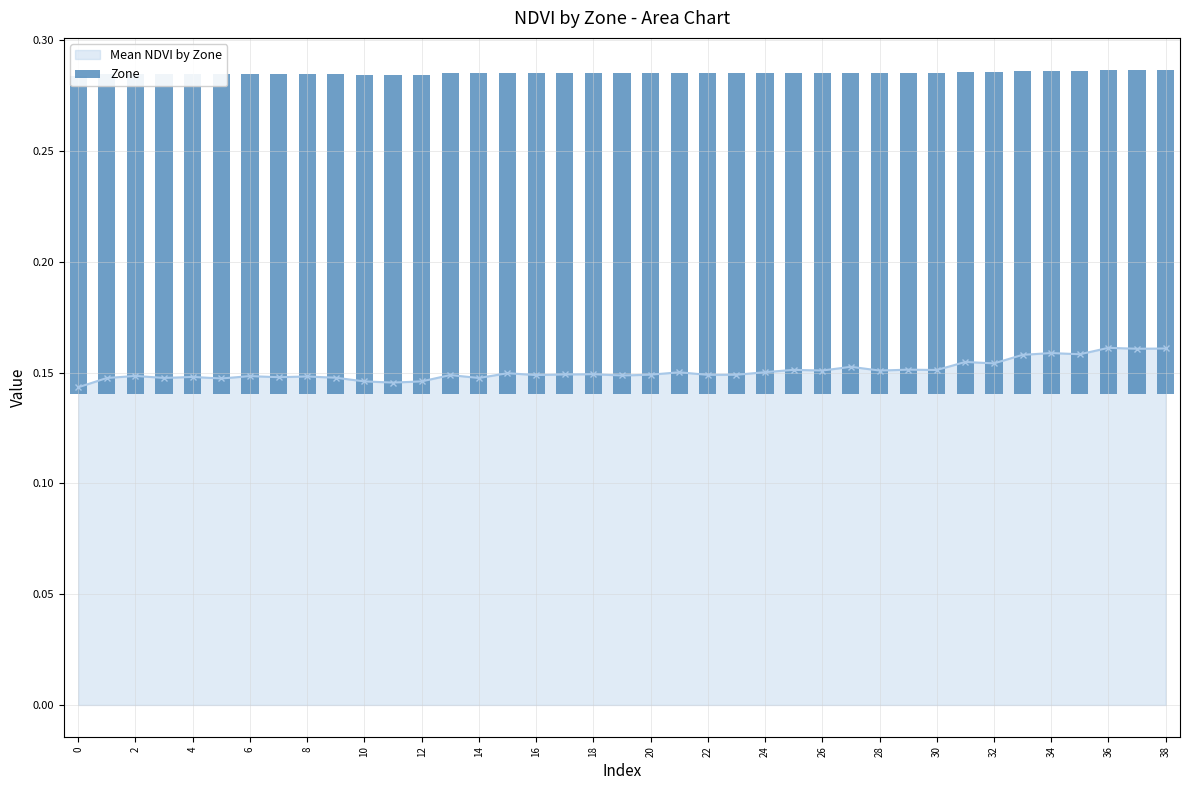

What is the average value?

0.1